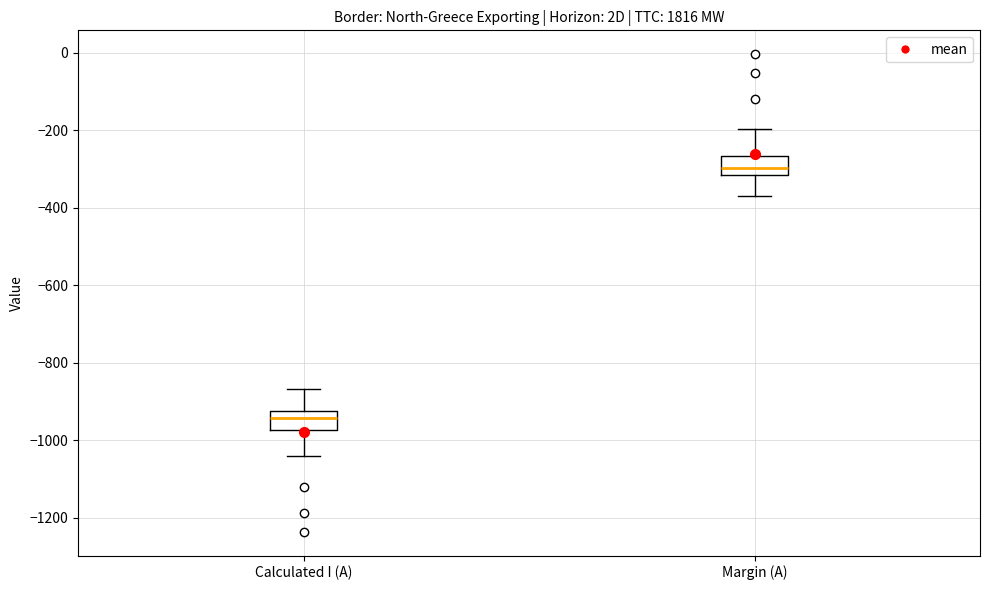

Reading left to right, read every box against the y-axis: the position of its median line, the range the box covers, and the ends of its whiskers. The values are not printed on the chart, so give them approximately, as read against the axis.

Calculated I (A): median -940, box -980 to -920, whiskers -1040 to -860
Margin (A): median -300, box -320 to -260, whiskers -380 to -200